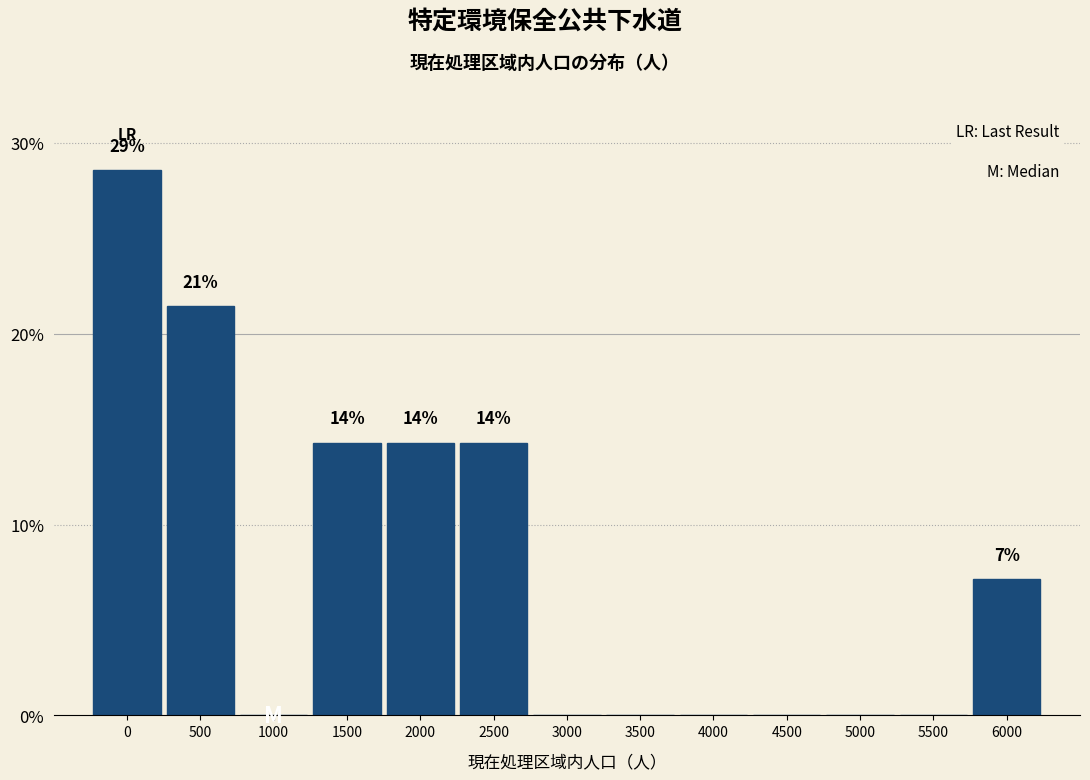

Reading right to left, list all the values displayed in this chart.

6000=7.1	5500=0.0	5000=0.0	4500=0.0	4000=0.0	3500=0.0	3000=0.0	2500=14.3	2000=14.3	1500=14.3	1000=0.0	500=21.4	0=28.6